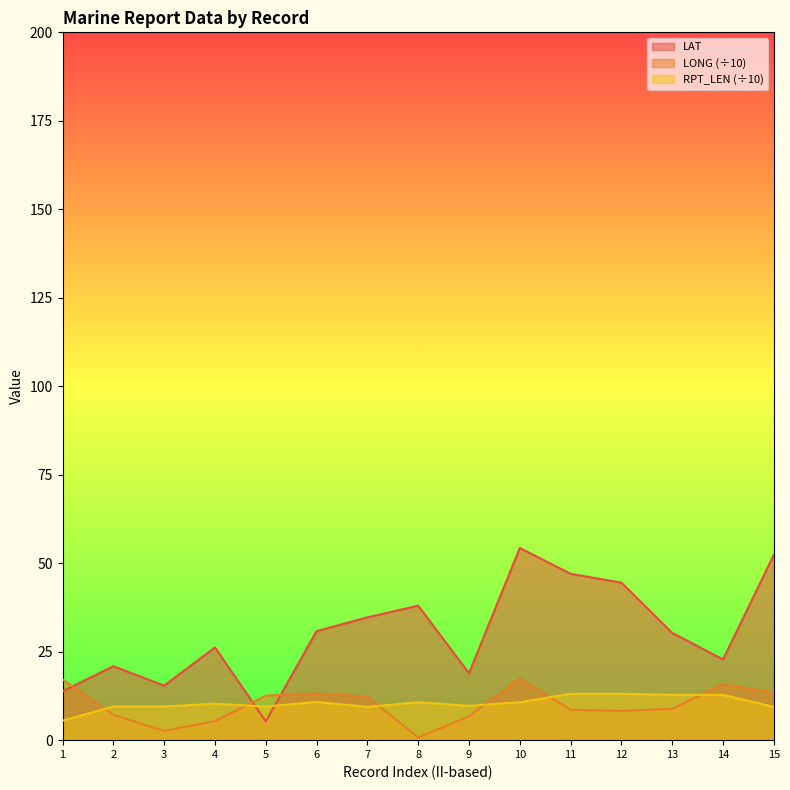

Where is LAT nearest to the value 29?

13